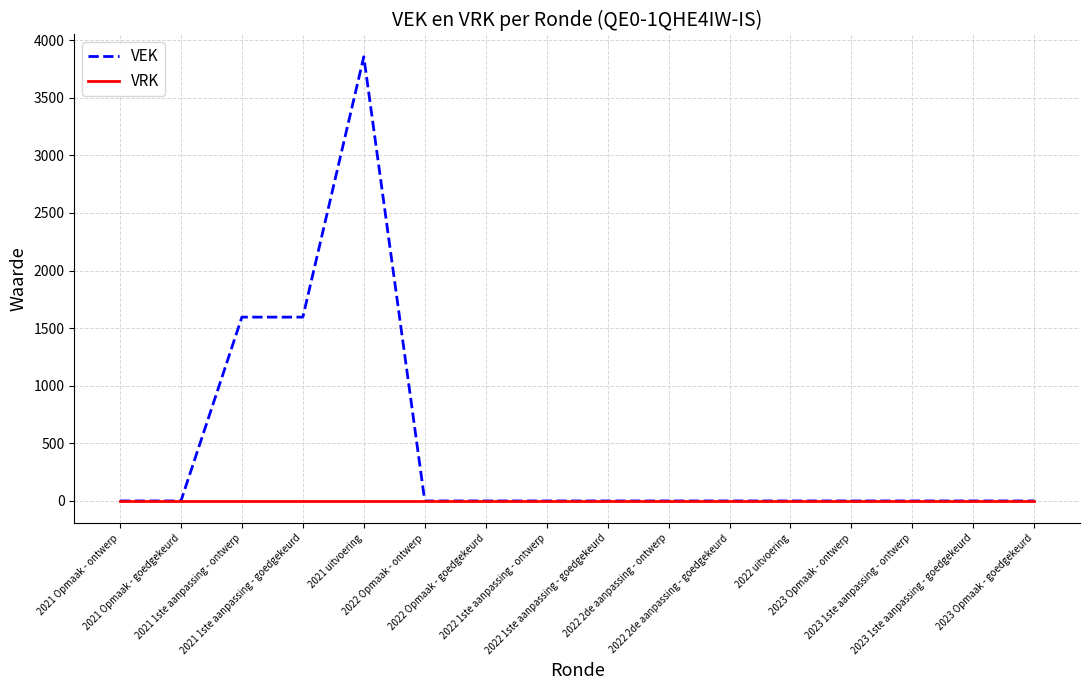

Which series has the widest spread of values?

VEK